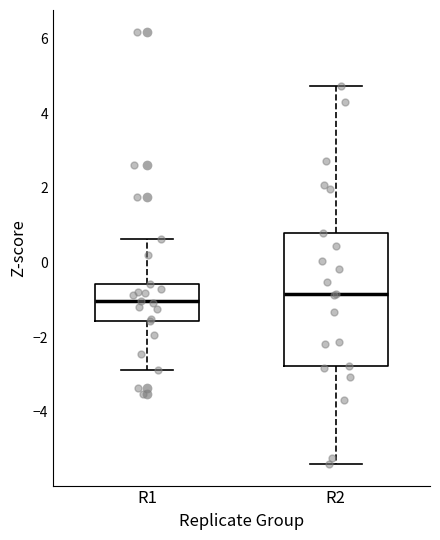

Where is the upper edge of the box for R1 on the y-axis? The values are not printed on the chart, so give them approximately, as read against the axis.

-0.6